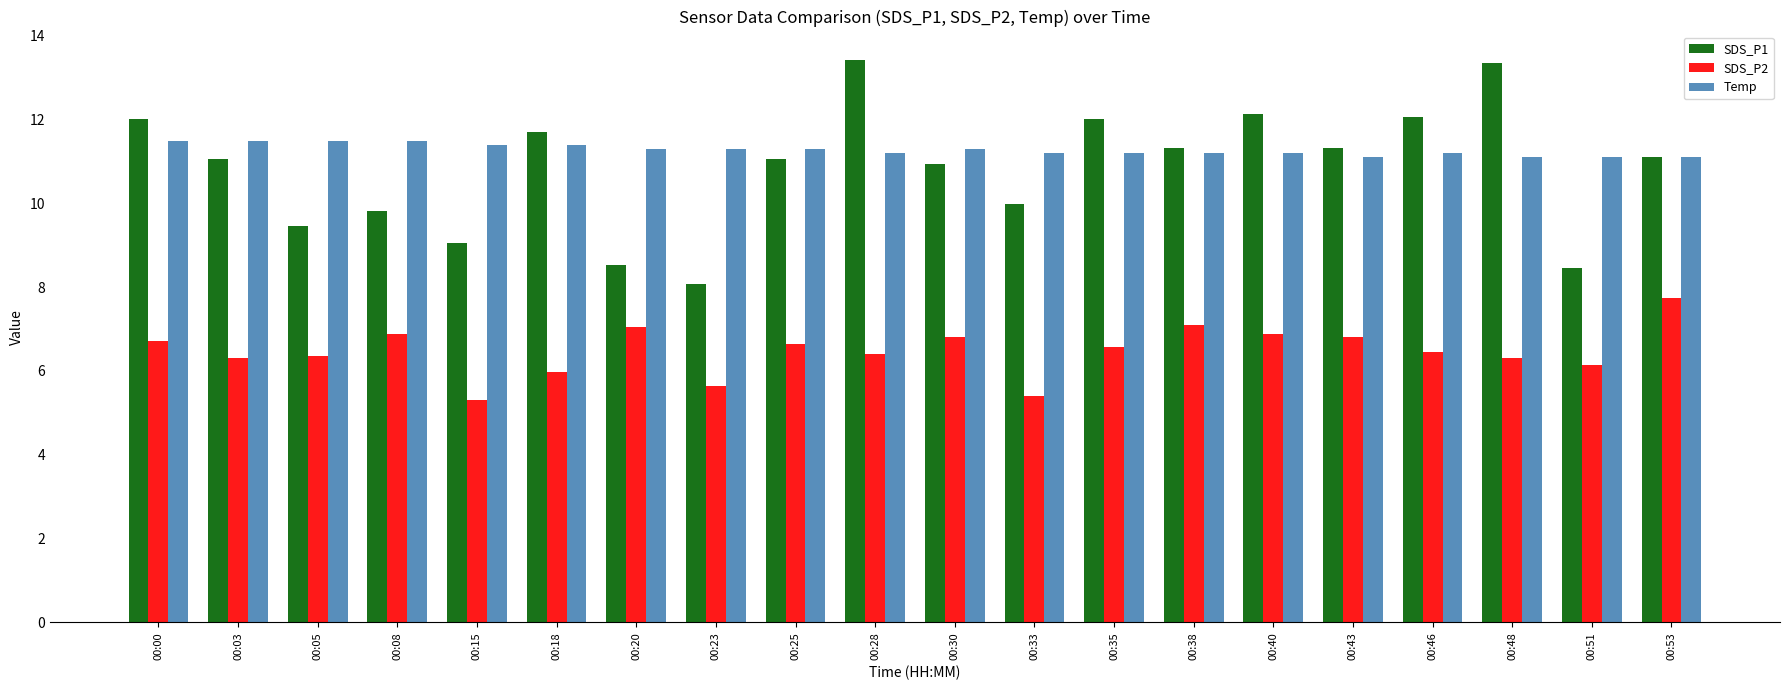

What is the value of the Temp bar at the 8th from the left?

11.3